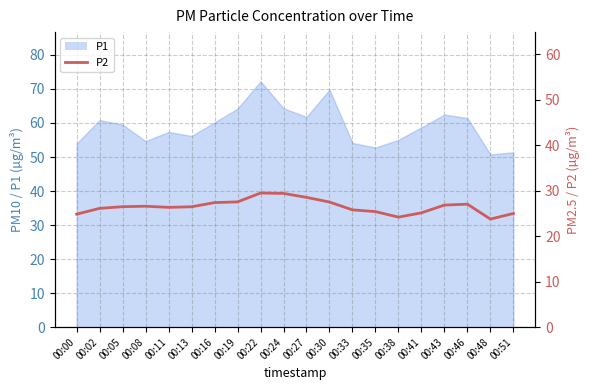

Where is the first local maximum?

00:08